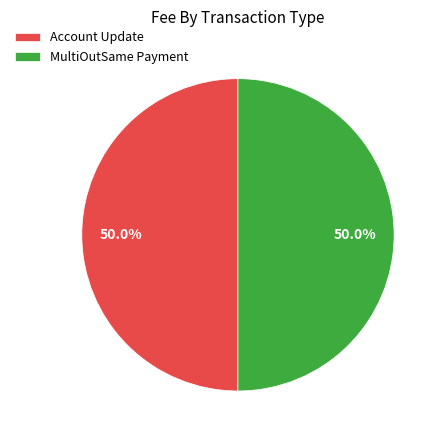

Combined, do Account Update and MultiOutSame Payment account for over 50%?

Yes